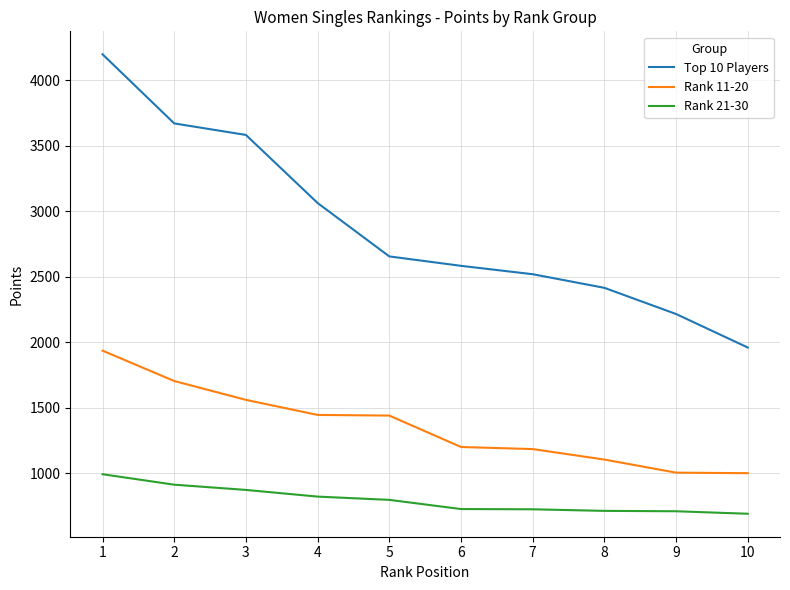

True or false: Rank 11-20 has a value of 1000 at 10.

True